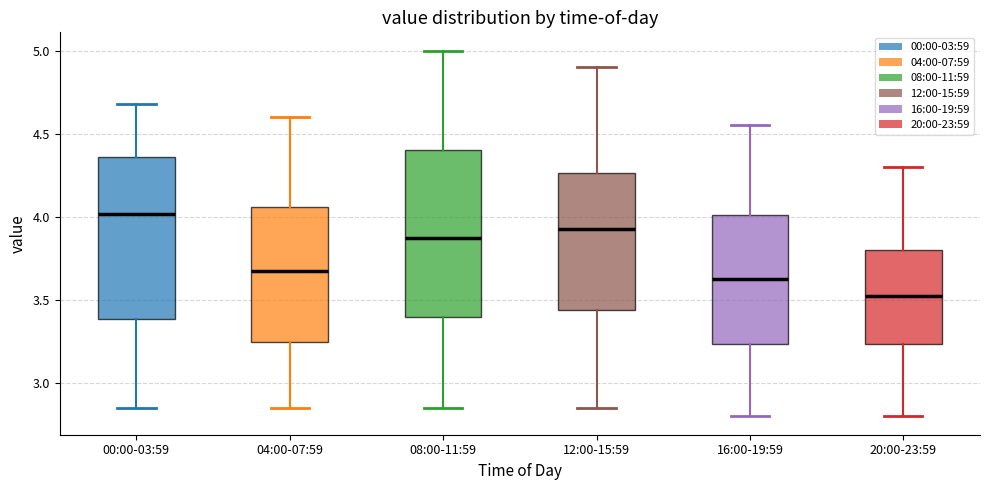

Reading left to right, transcribe this box plot: for each box, give where its median line is, the range the box spans, and where its two whiskers end, as read against the y-axis. The values are not printed on the chart, so give them approximately, as read against the axis.

00:00-03:59: median 4.00, box 3.40 to 4.35, whiskers 2.85 to 4.70
04:00-07:59: median 3.70, box 3.25 to 4.05, whiskers 2.85 to 4.60
08:00-11:59: median 3.90, box 3.40 to 4.40, whiskers 2.85 to 5.00
12:00-15:59: median 3.95, box 3.45 to 4.25, whiskers 2.85 to 4.90
16:00-19:59: median 3.65, box 3.25 to 4.00, whiskers 2.80 to 4.55
20:00-23:59: median 3.55, box 3.25 to 3.80, whiskers 2.80 to 4.30